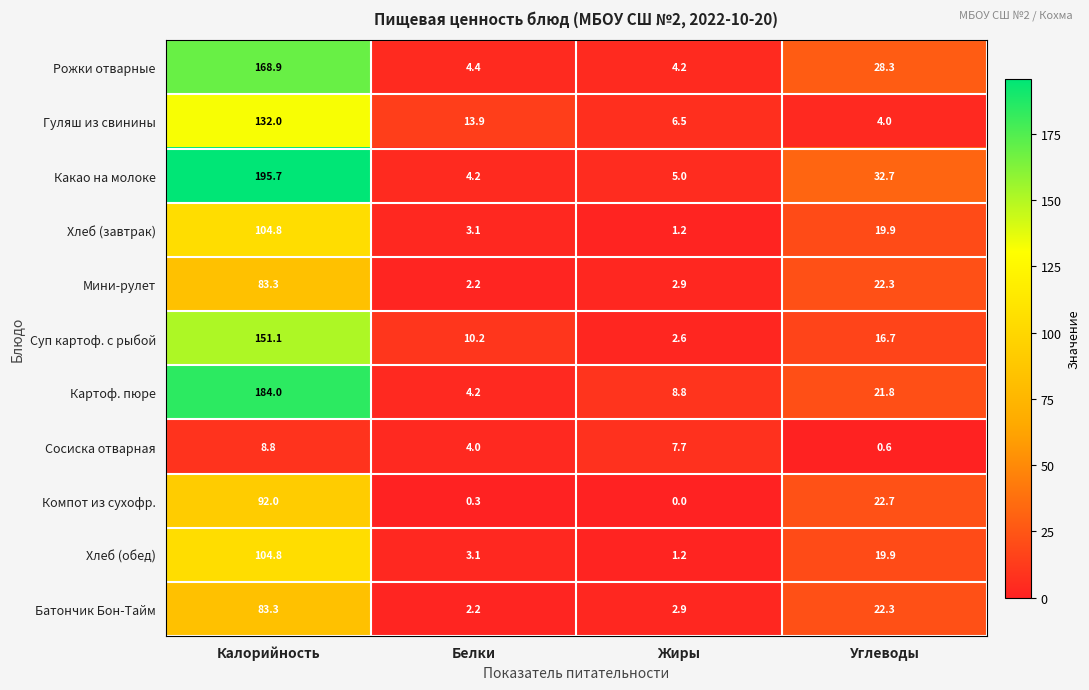

What is the difference between the Хлеб (обед) values at Белки and Жиры?

1.9